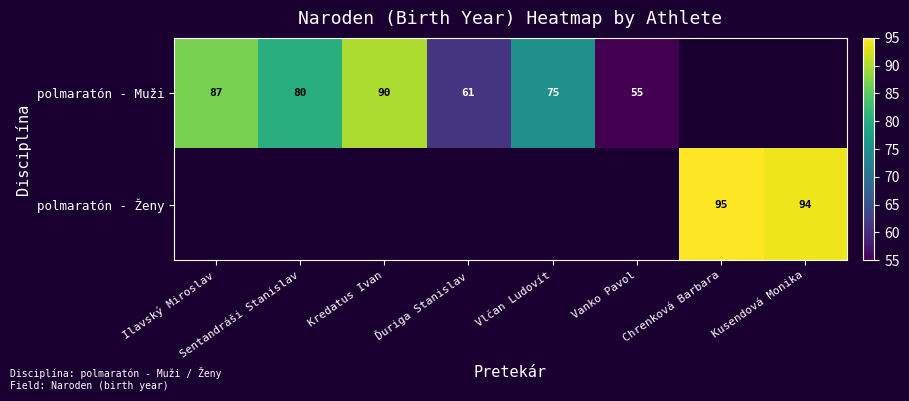

What is the maximum value shown in the chart?

95.0